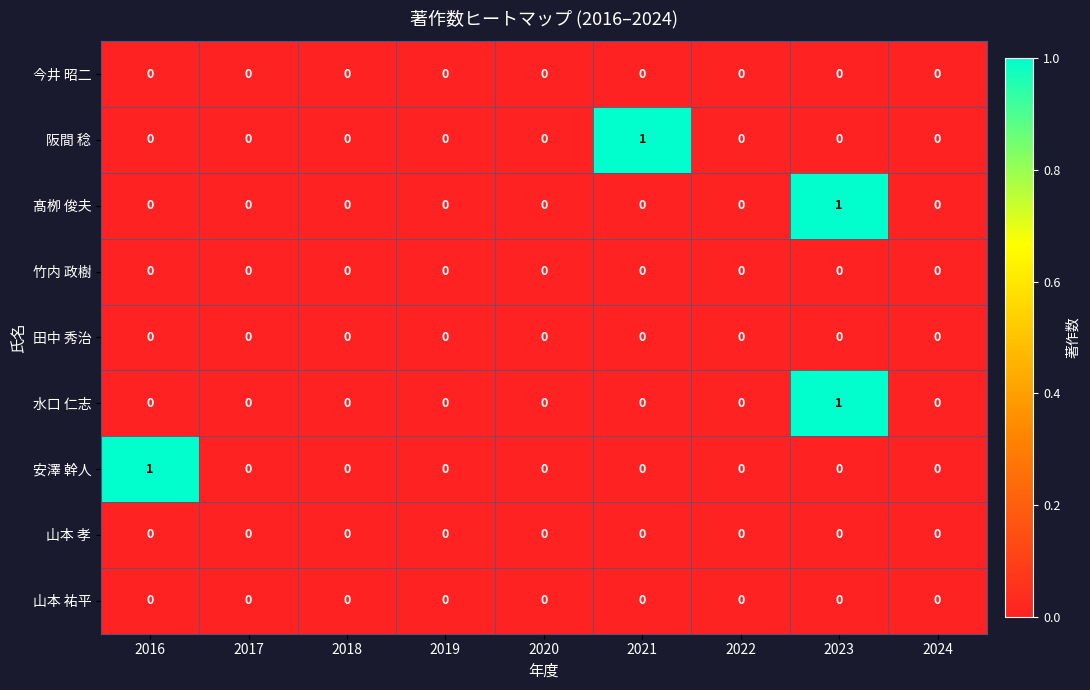

Which category has the highest value in the 阪間 稔 series?

2021